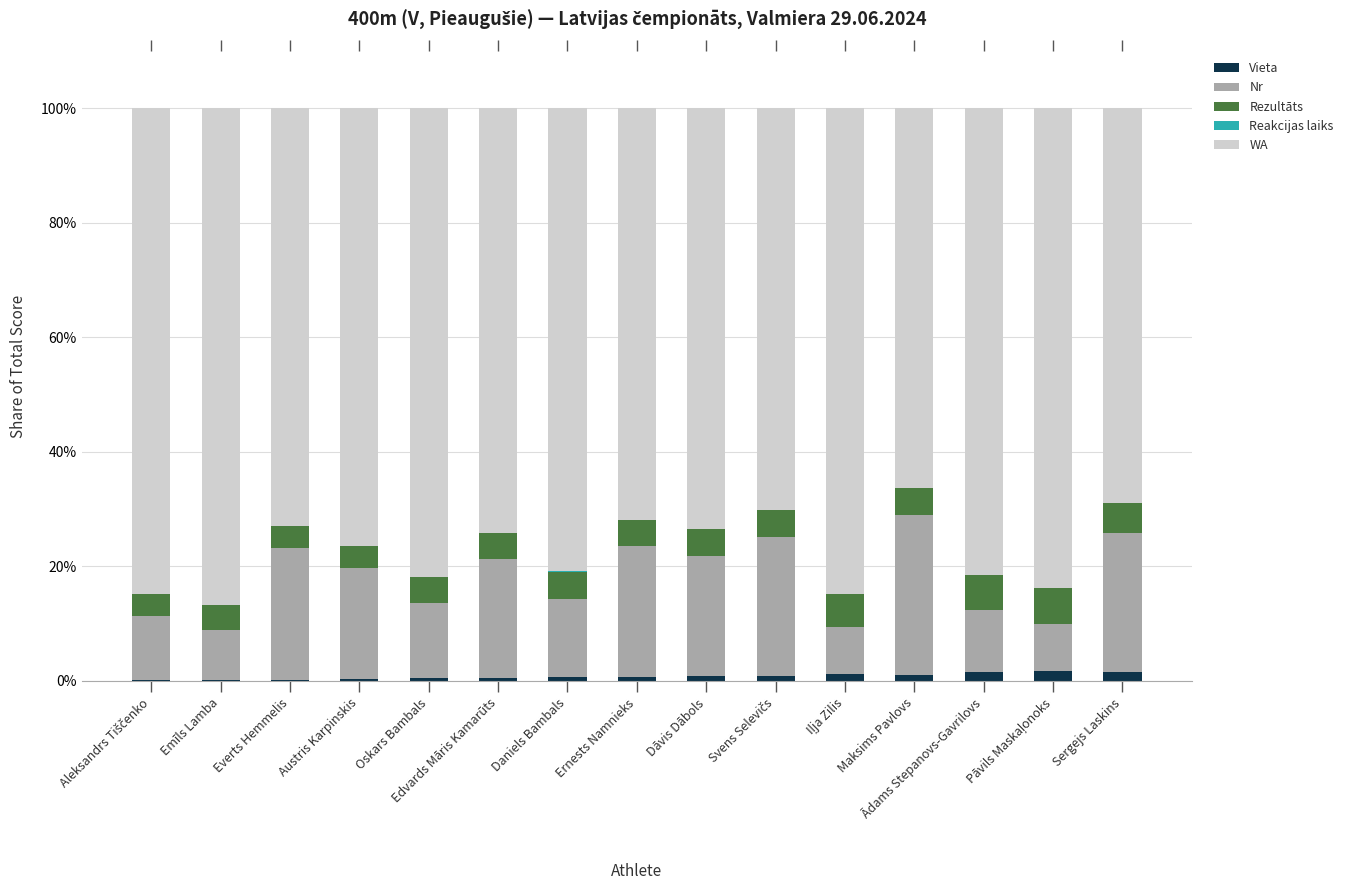

Which series has the largest total across all categories?

WA